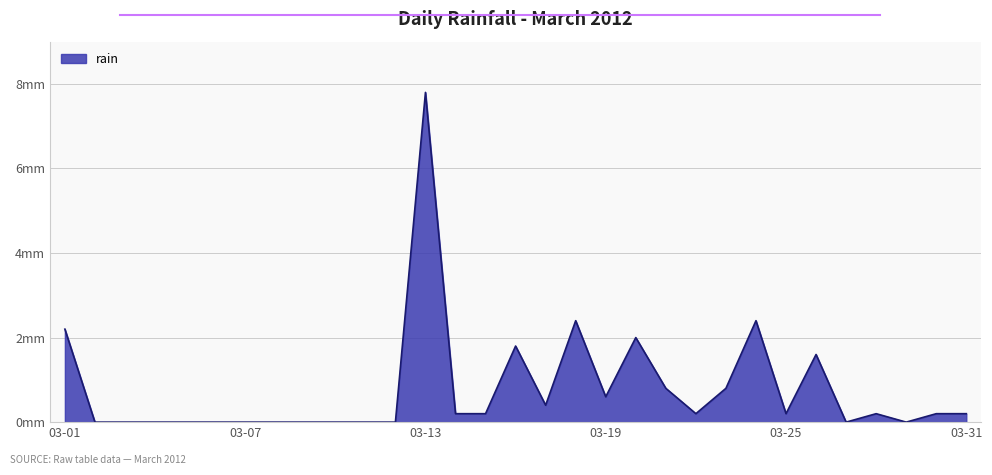

Is this an area chart (filled region under the line)?

Yes